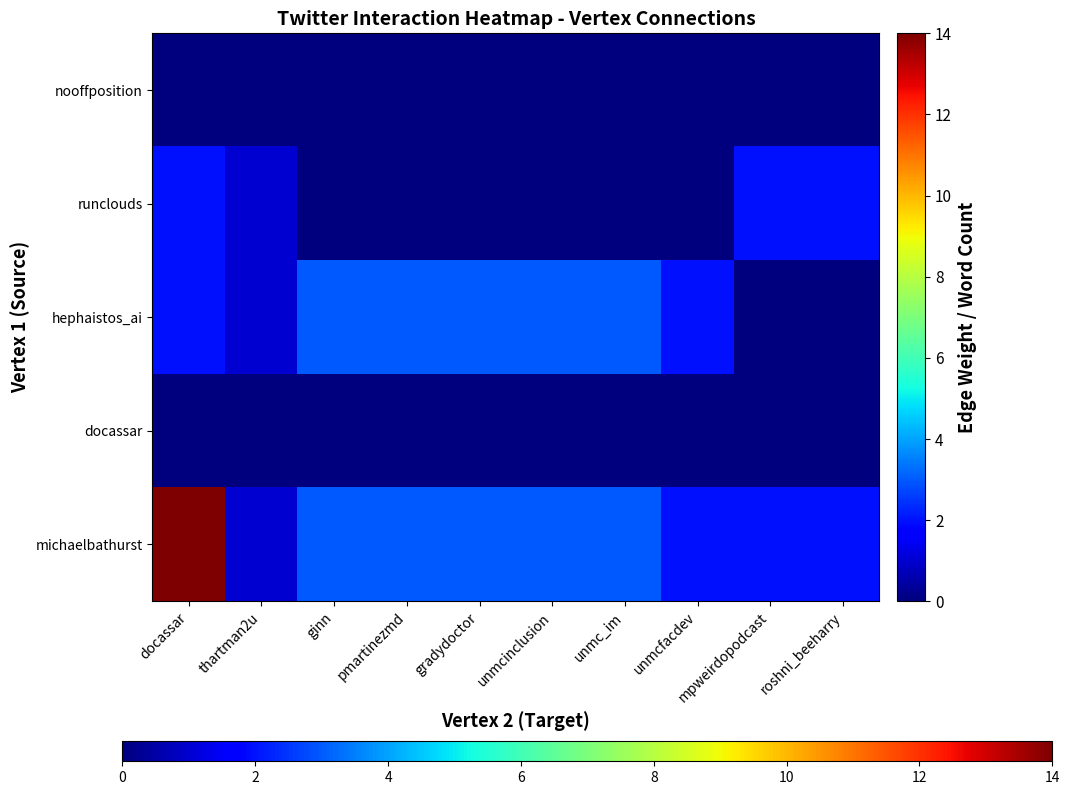

Rank the series at unmc_im from highest to lowest value.

hephaistos_ai, michaelbathurst, nooffposition, runclouds, docassar